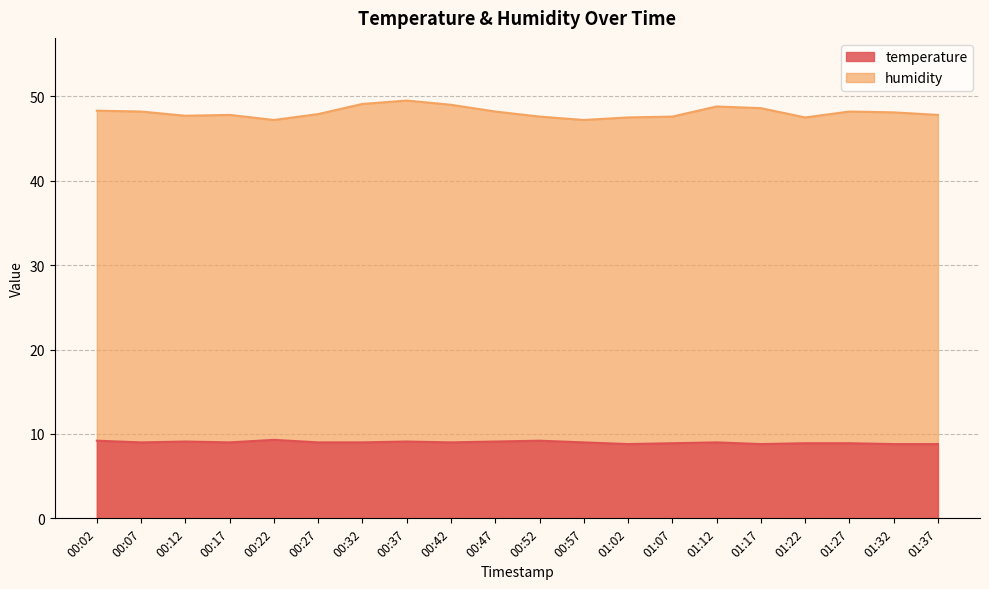

What is the label of the 13th point from the left?

01:02